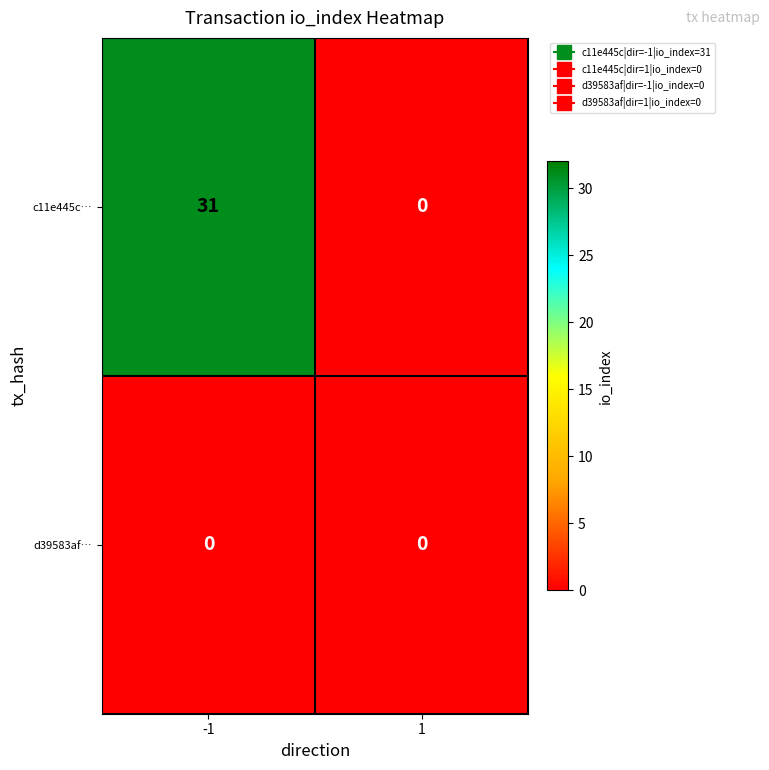

What is the sum of all c11e445c… values?

31